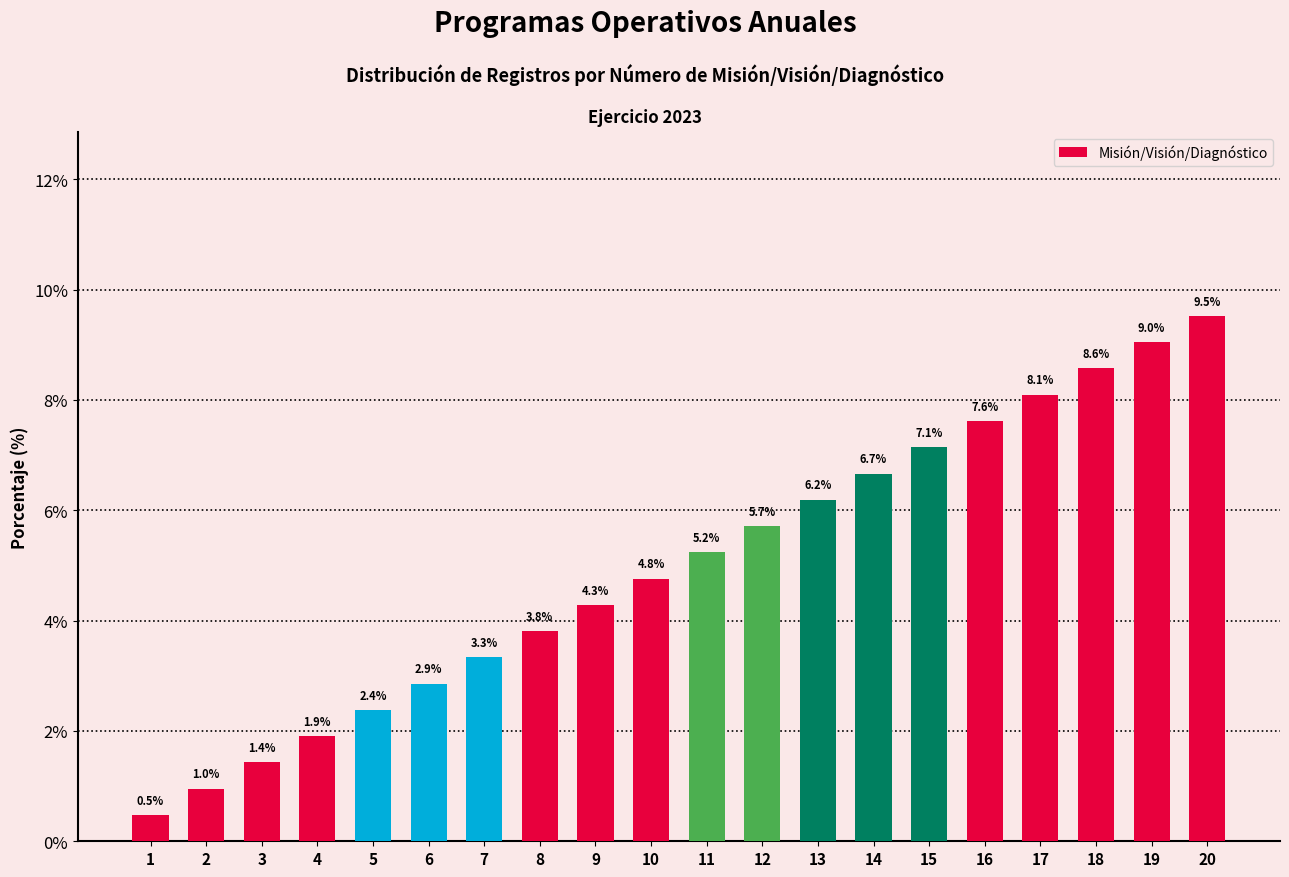

What is the value of the 17th bar from the left?

8.1